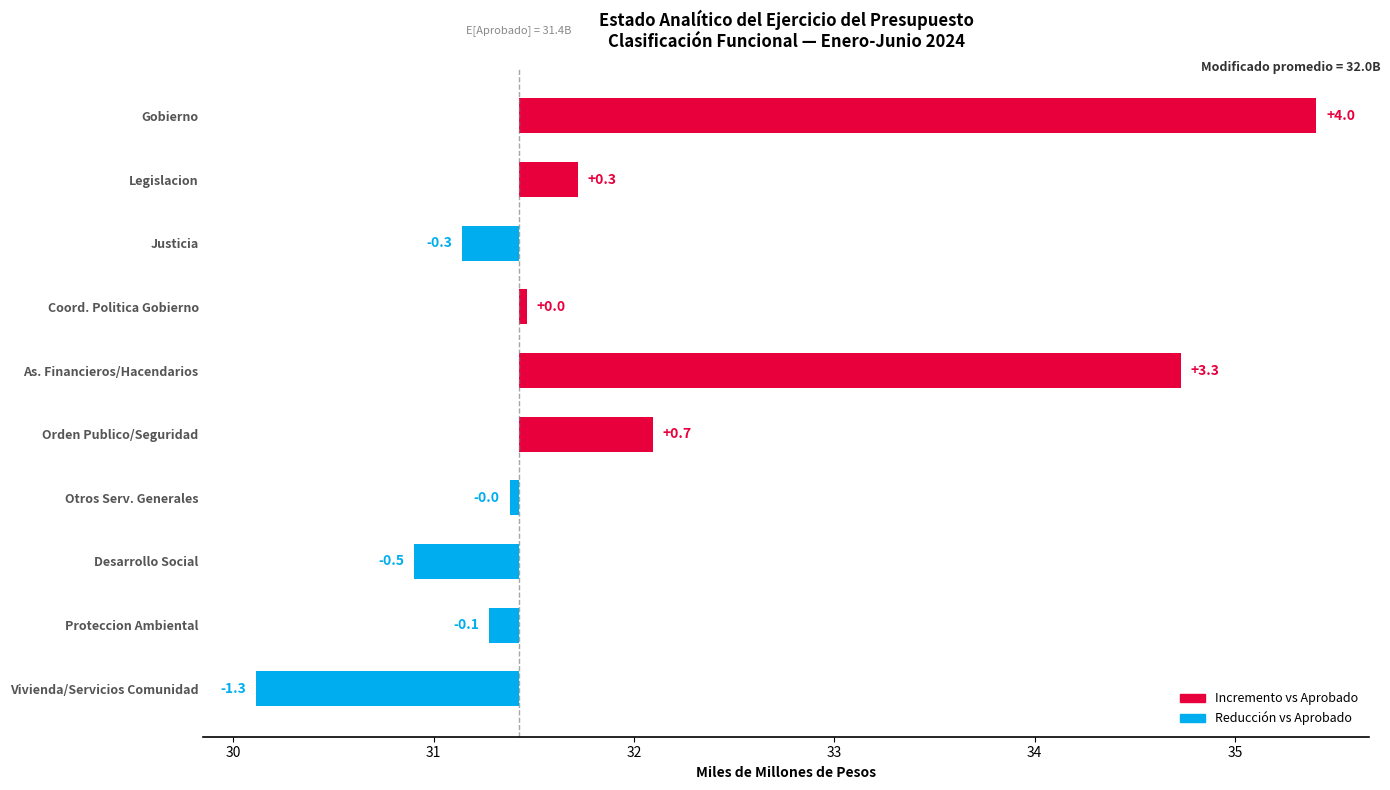

True or false: the data shows 5.6 at Gobierno.

False